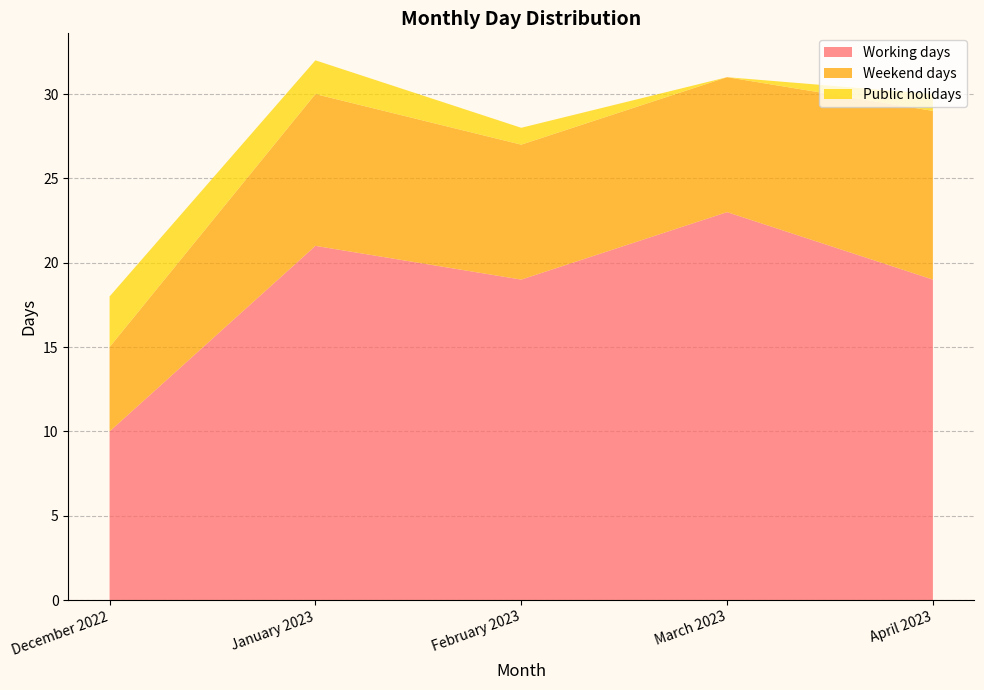

Reading right to left, extract all data points from this chart.

Working days: April 2023=19	March 2023=23	February 2023=19	January 2023=21	December 2022=10
Weekend days: April 2023=10	March 2023=8	February 2023=8	January 2023=9	December 2022=5
Public holidays: April 2023=1	March 2023=0	February 2023=1	January 2023=2	December 2022=3